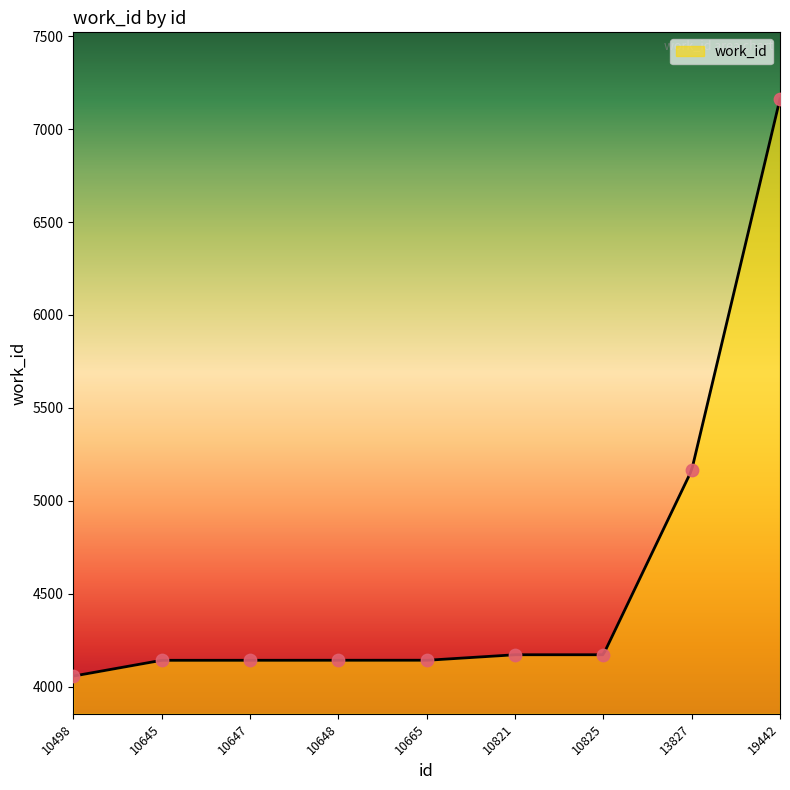

What is the change in value from 10498 to 10821?

+115